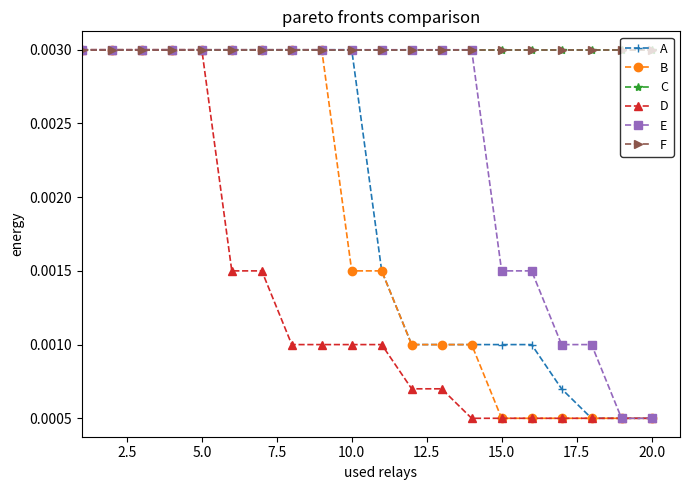

Is this an area chart (filled region under the line)?

No